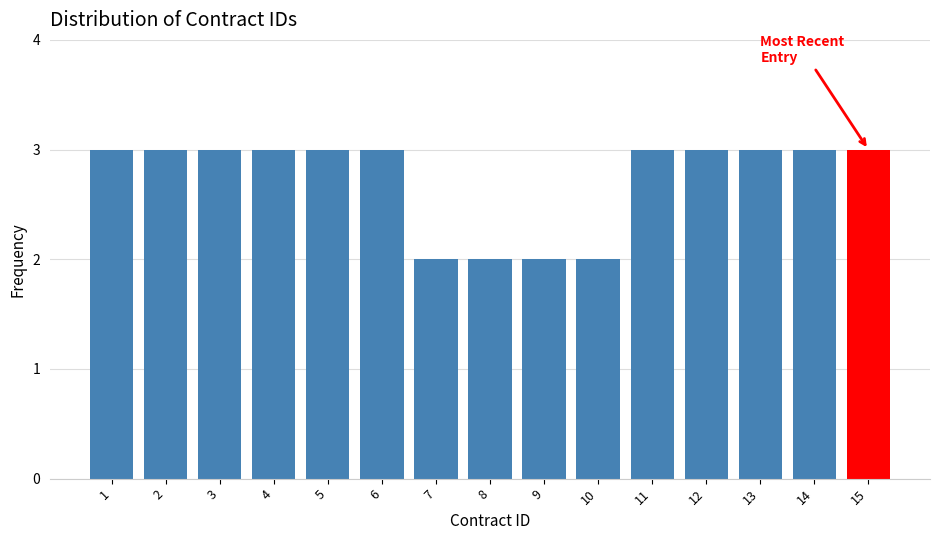

Reading left to right, transcribe all the data shown in this chart.

3	3	3	3	3	3	2	2	2	2	3	3	3	3	3